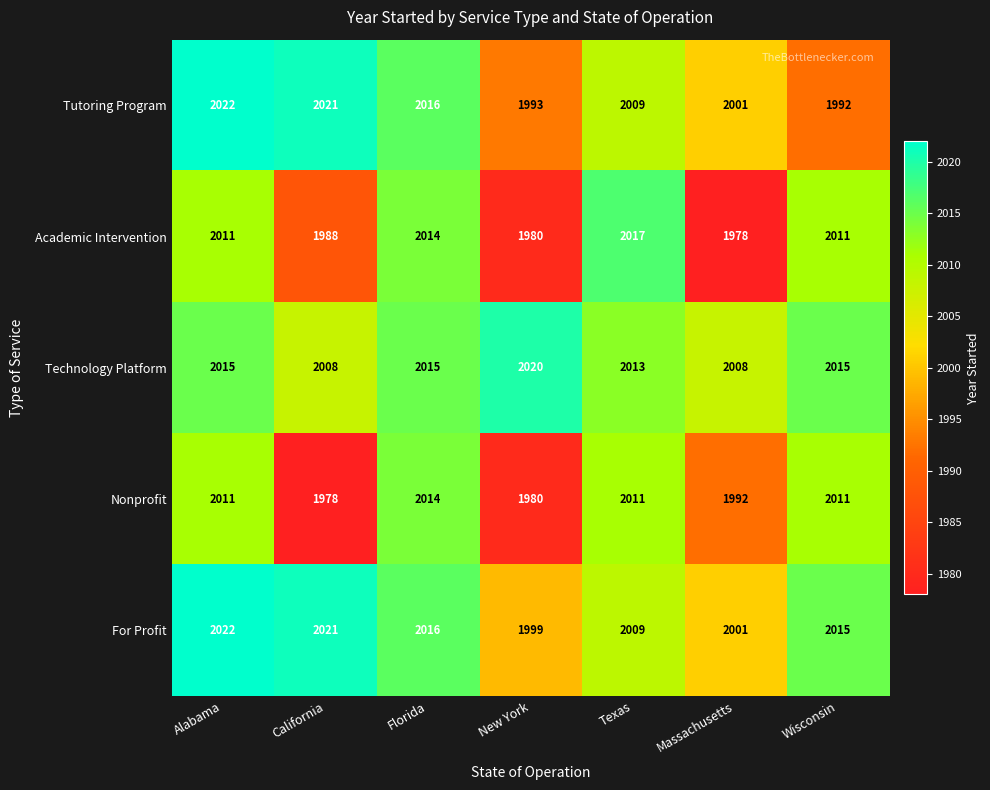

Which category has the highest value in the Nonprofit series?

Florida